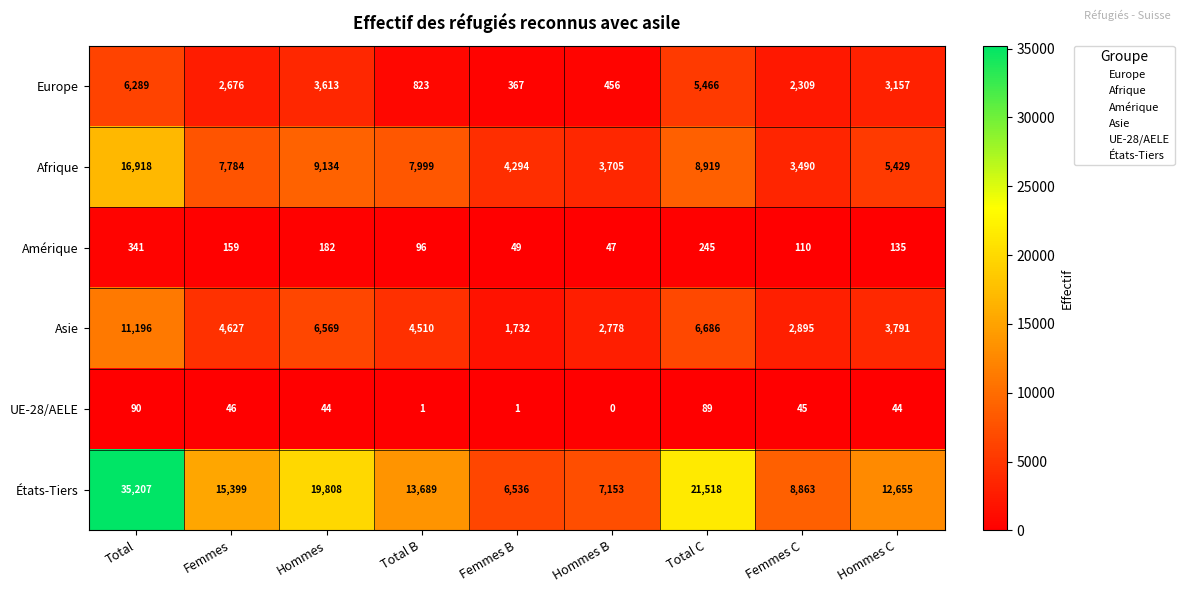

List the series in order of their peak value, highest first.

États-Tiers, Afrique, Asie, Europe, Amérique, UE-28/AELE